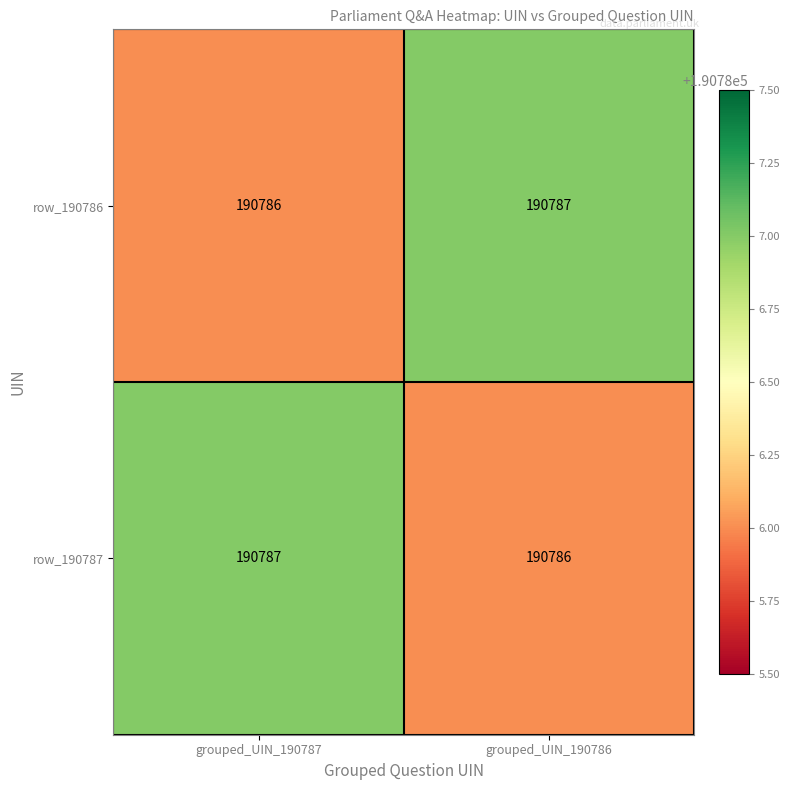

What is the approximate value of row_190787 at grouped_UIN_190787?

190787